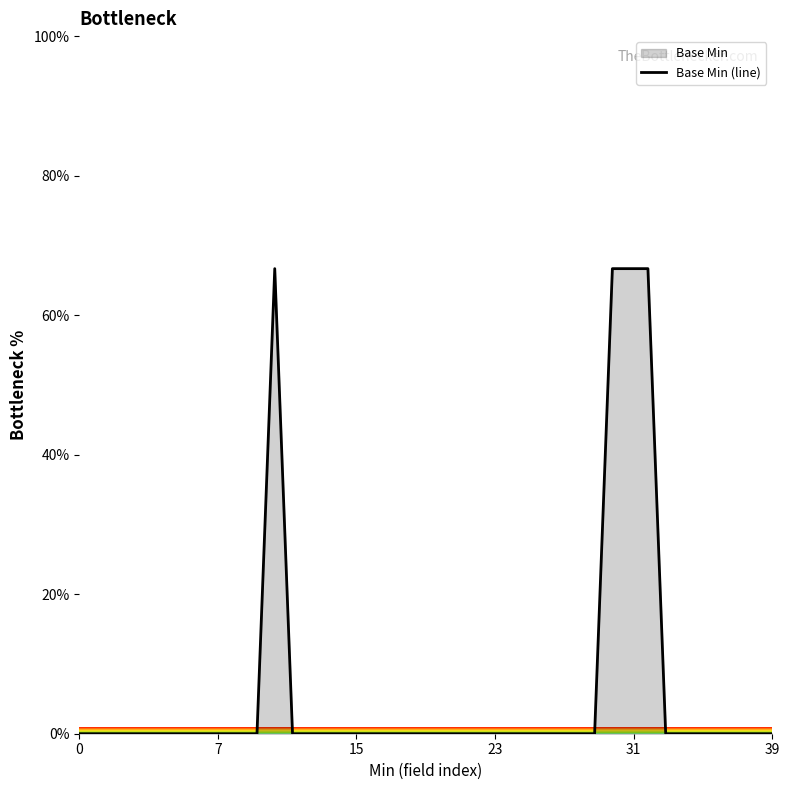

Does the chart have visible grid lines?

No